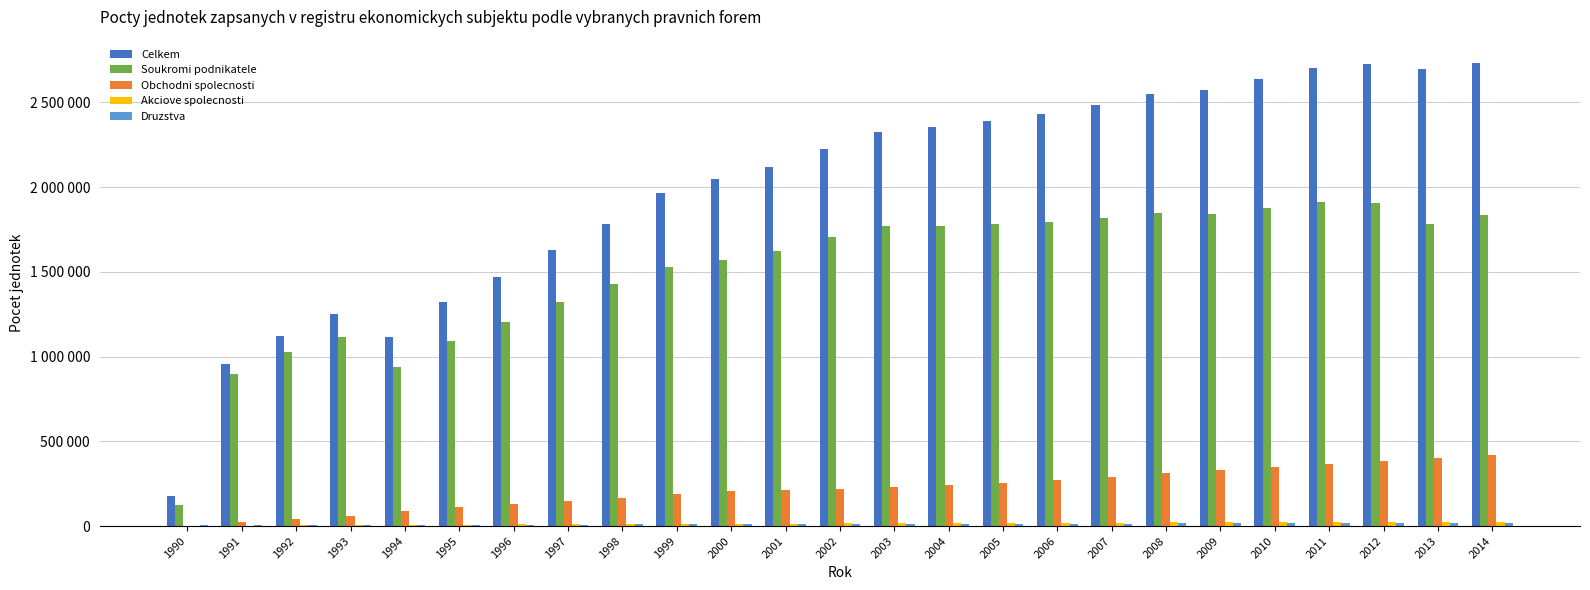

Are the bars horizontal?

No